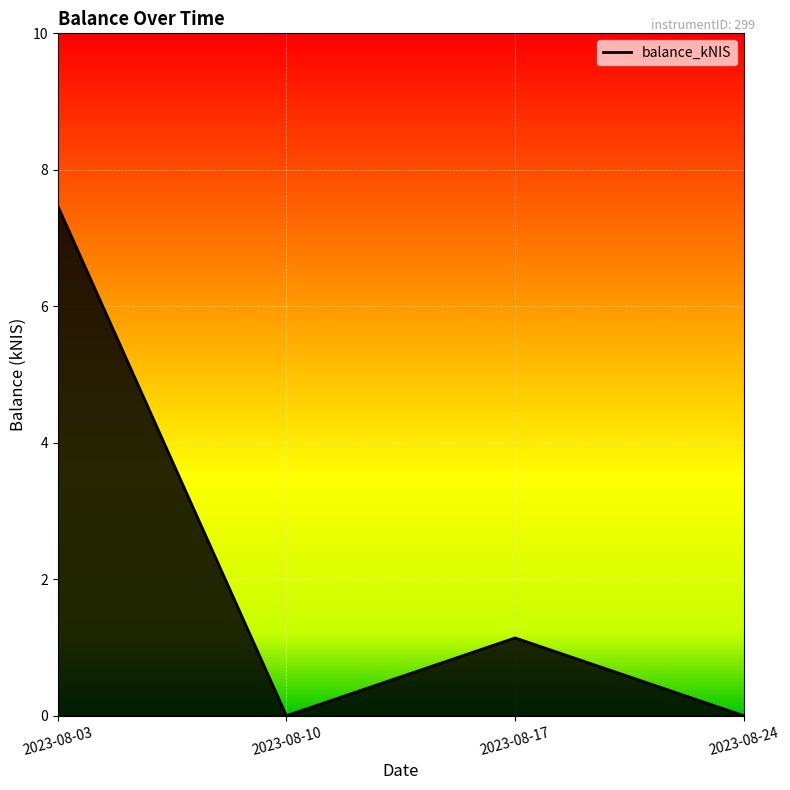

What is the sum of all values?

8.6